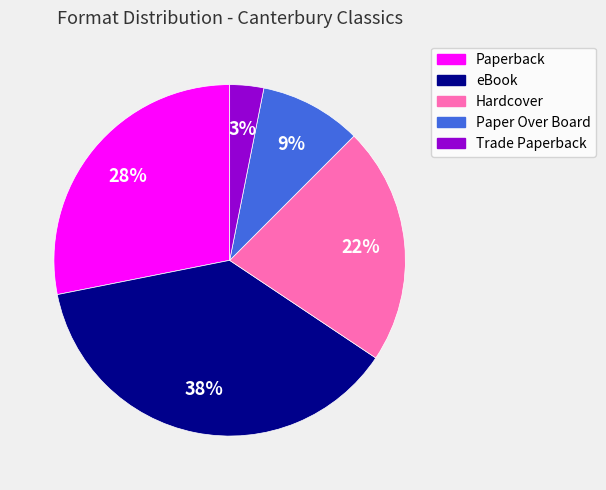

What percentage is the Trade Paperback slice, to the nearest percent?

3%